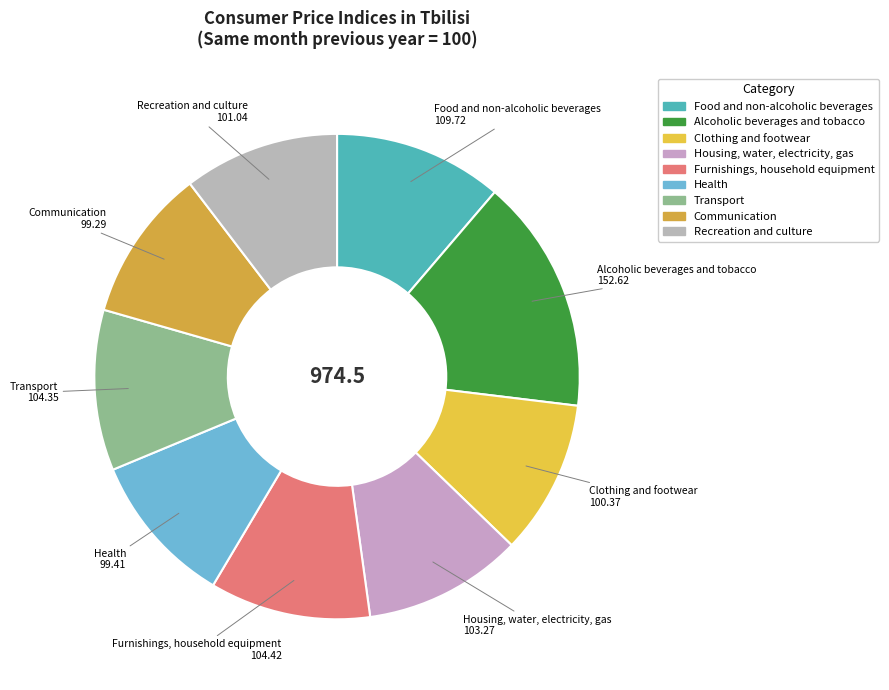

Is there a majority slice in this chart?

No